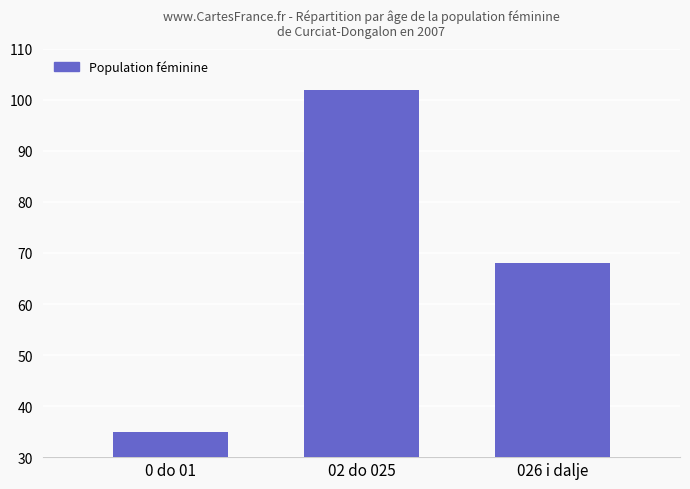

What position from the right is 026 i dalje?

1